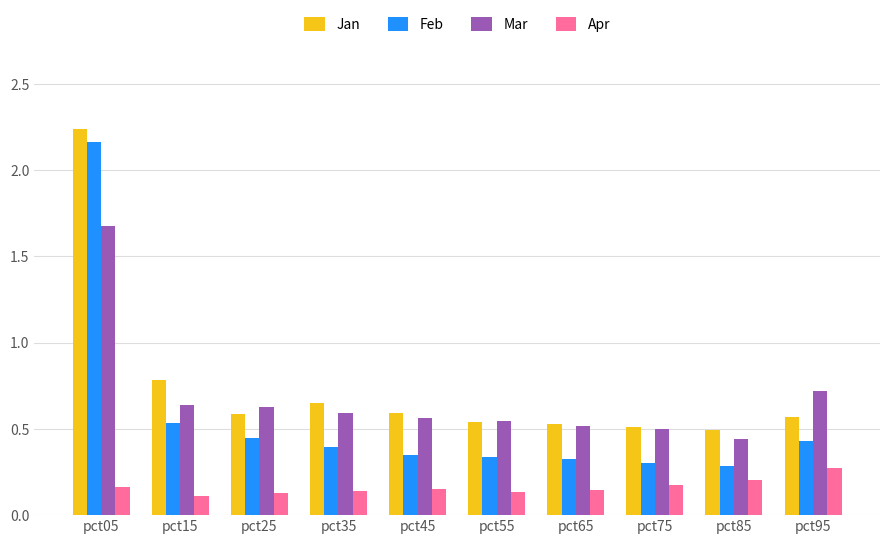

What is the total value across all series at pct95?

2.0